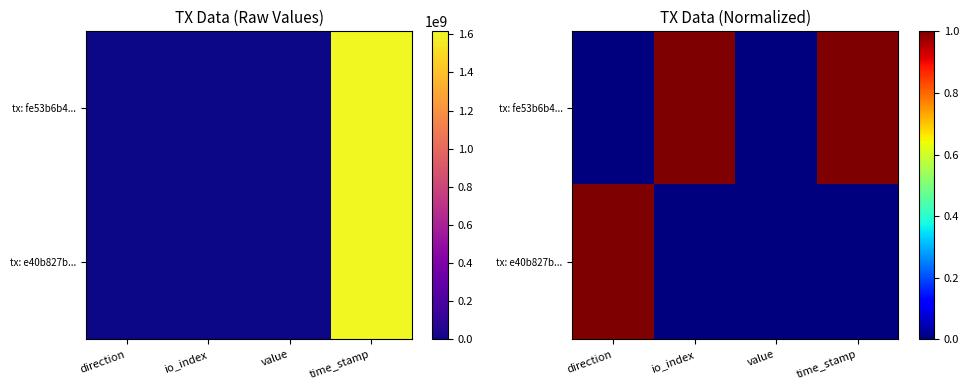

Rank the series by their average value, from lowest to highest.

tx: e40b827b..., tx: fe53b6b4...